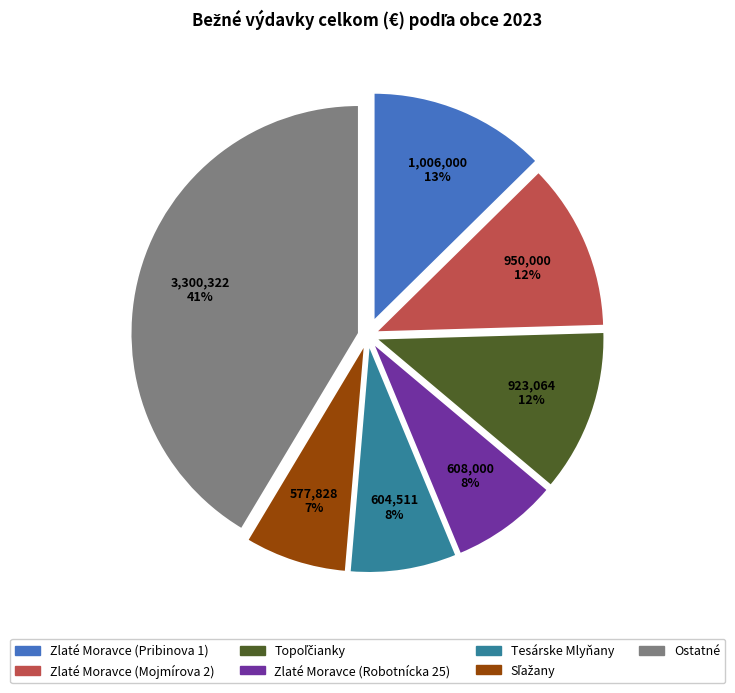

To the nearest percent, what is the average slice percentage?

14%